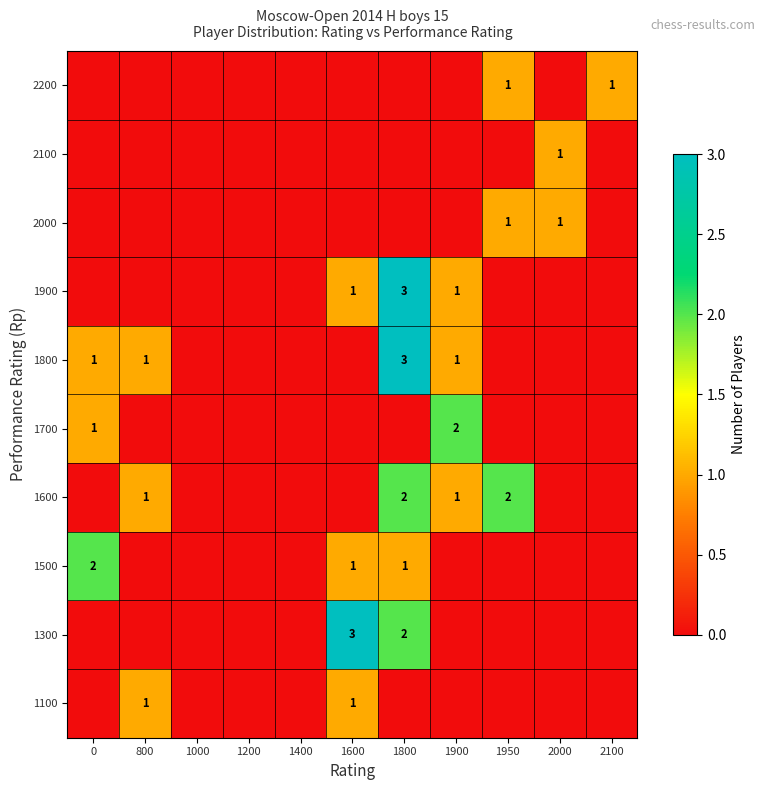

What is the total value across all series at 2100?

1